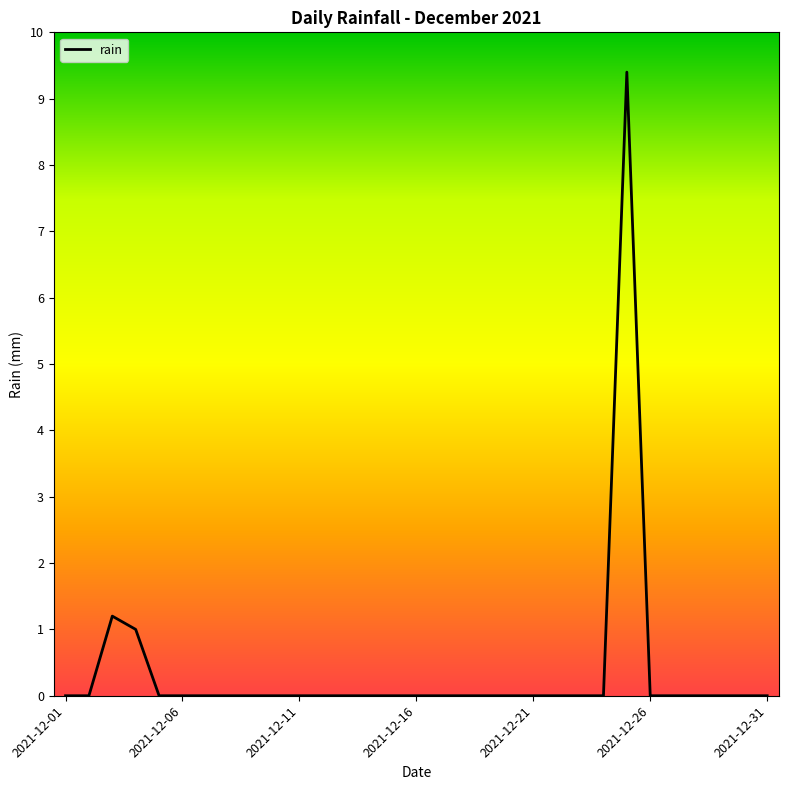

Reading left to right, what are all the values shown in this chart?

0.0	0.0	1.2	1.0	0.0	0.0	0.0	0.0	0.0	0.0	0.0	0.0	0.0	0.0	0.0	0.0	0.0	0.0	0.0	0.0	0.0	0.0	0.0	0.0	9.4	0.0	0.0	0.0	0.0	0.0	0.0